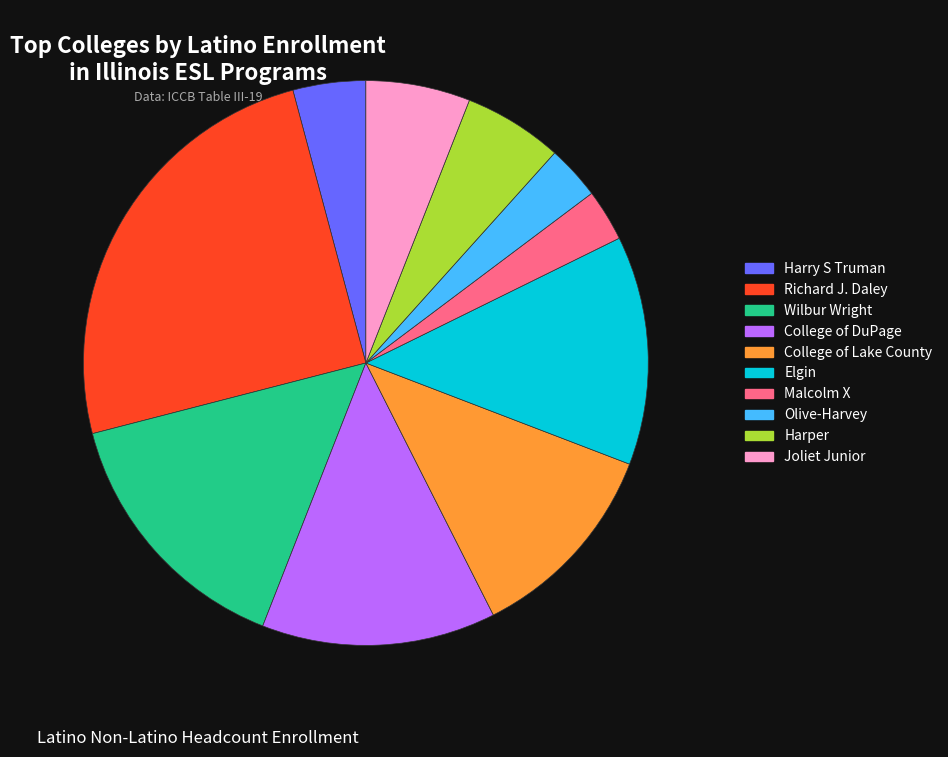

To the nearest percent, what percentage of the pie is College of DuPage?

13%